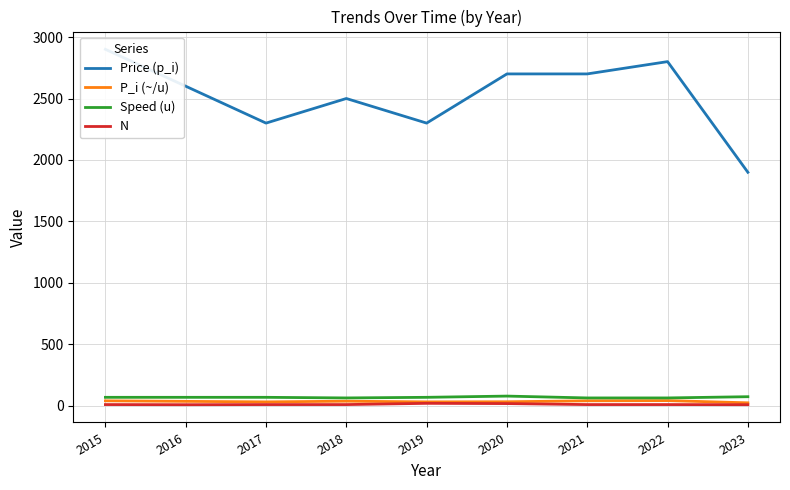

Which series has the largest range (max minus min)?

Price (p_i)